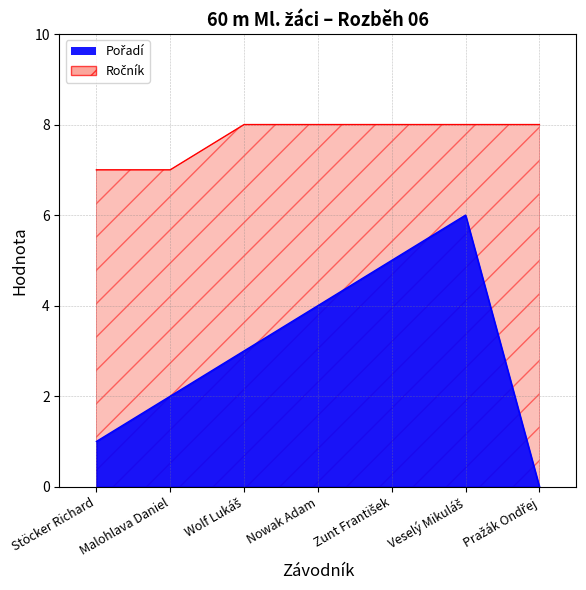

What is the greatest value displayed?

8